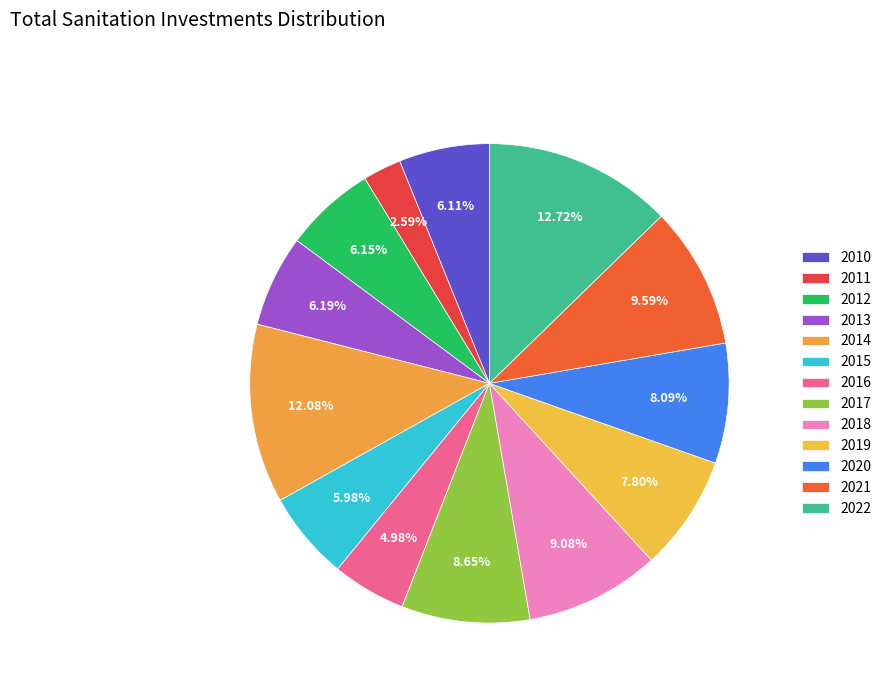

True or false: 2015 accounts for 1% of the total.

False